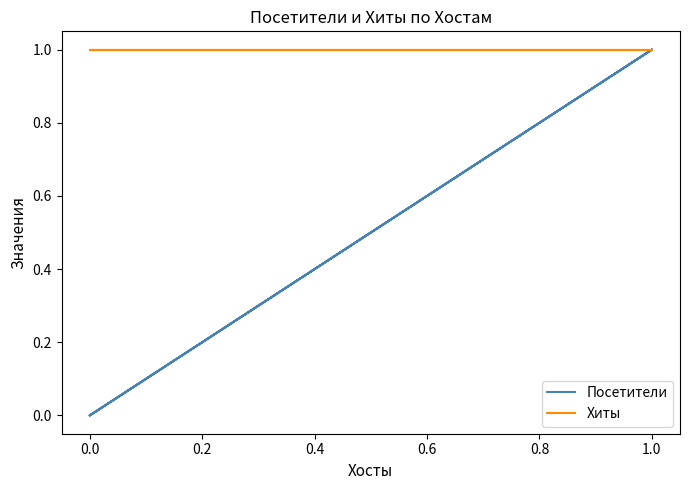

True or false: Хиты and Посетители cross at least once.

False